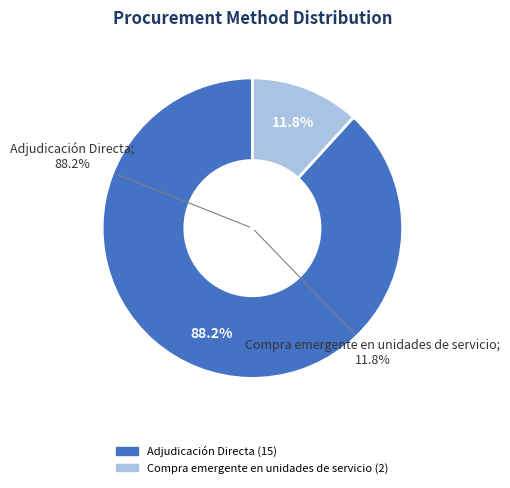

What is the majority slice?

Adjudicación Directa